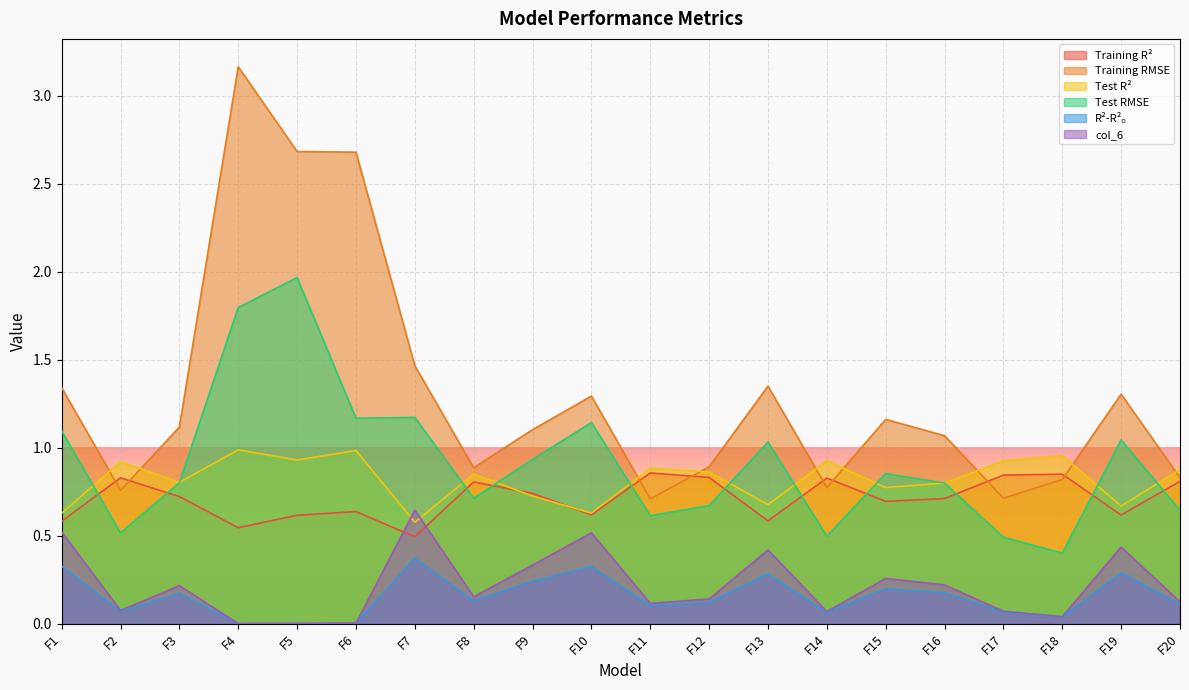

How many lines are shown in the chart?

6